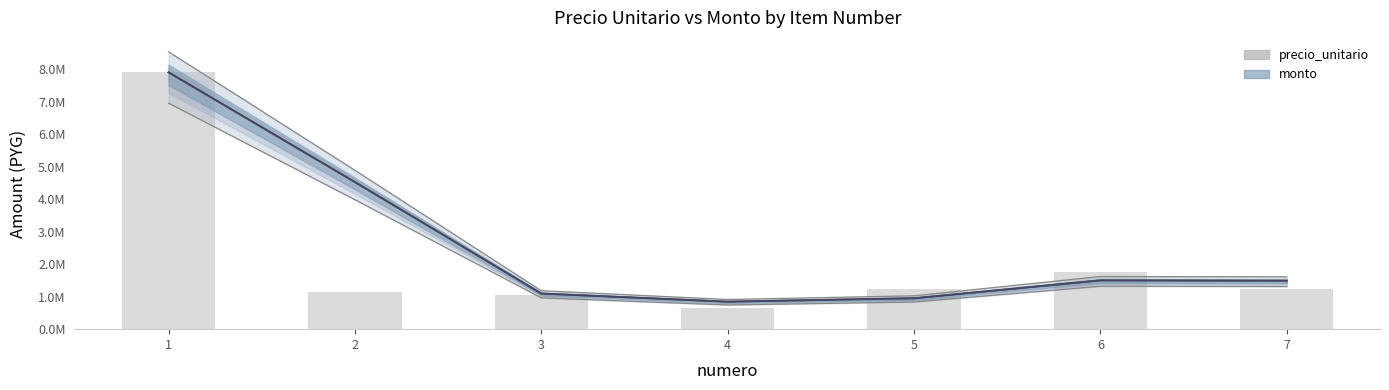

Where does the precio_unitario series first go above 1230000?

1